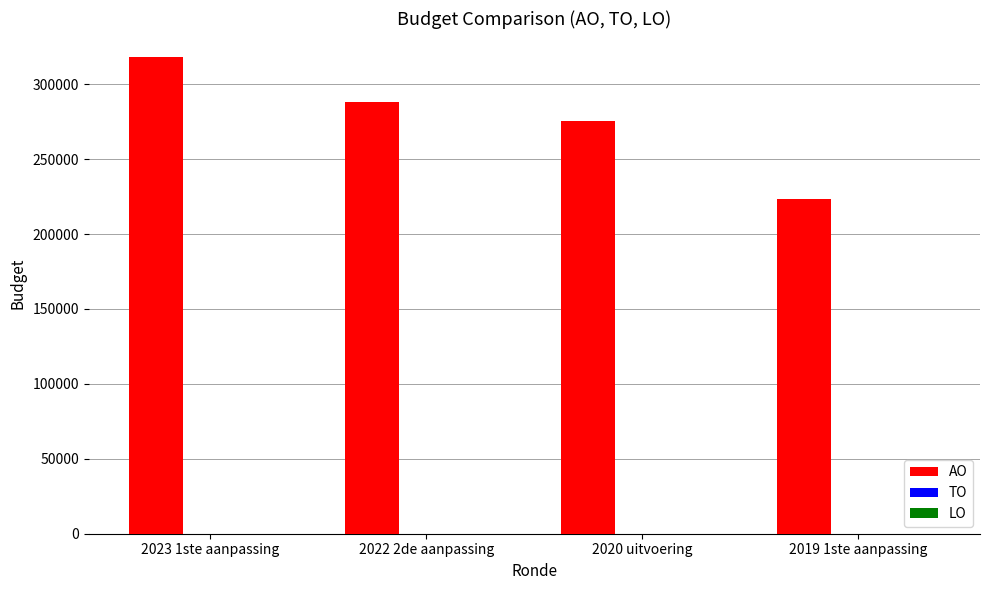

Is it true that the value at 2022 2de aanpassing is 288476?

True